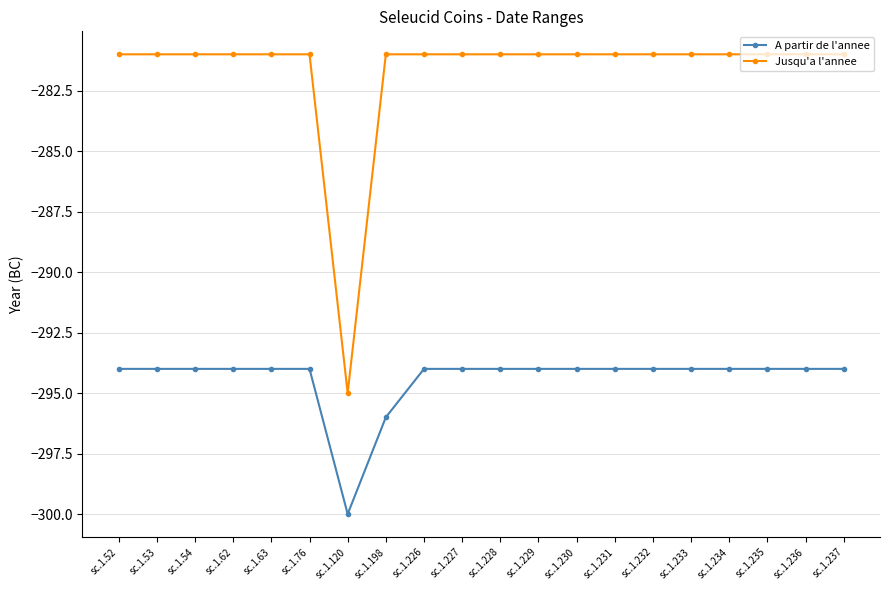

True or false: A partir de l'annee and Jusqu'a l'annee intersect in this chart.

False